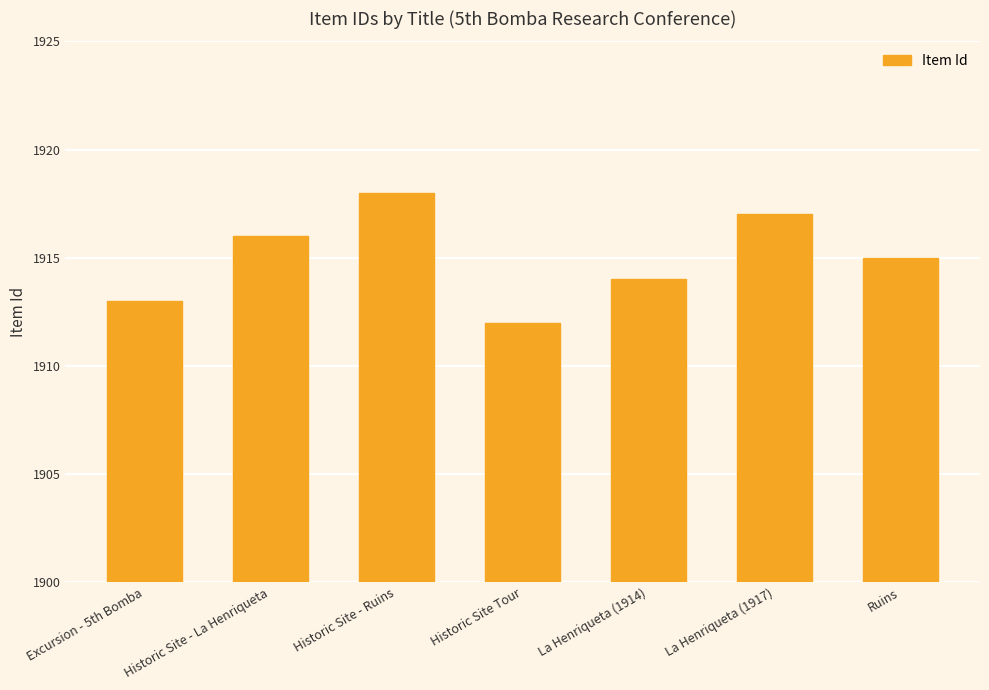

What is the change in value from Excursion - 5th Bomba to Historic Site - Ruins?

+5